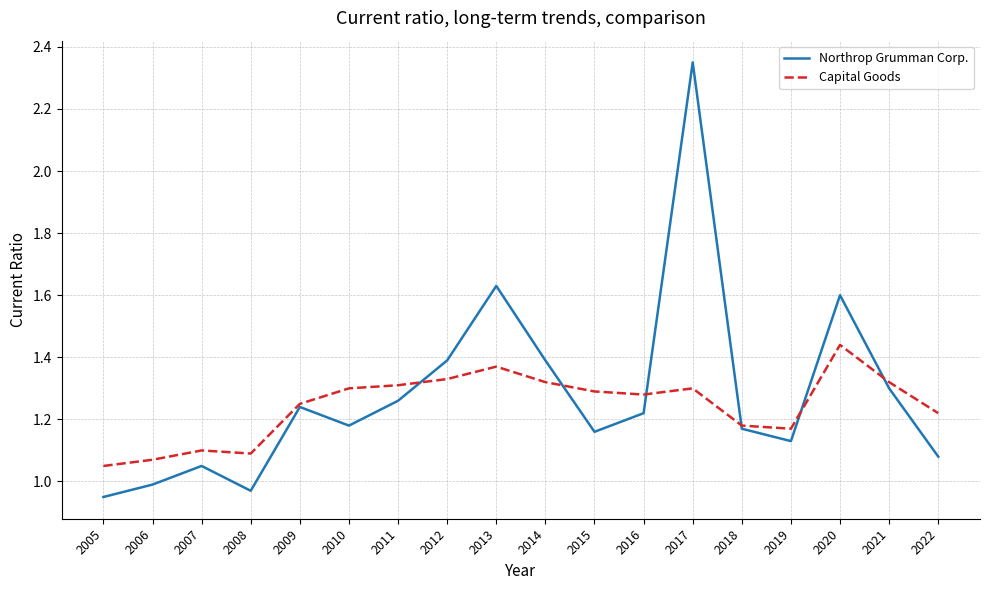

List the series in order of their peak value, highest first.

Northrop Grumman Corp., Capital Goods